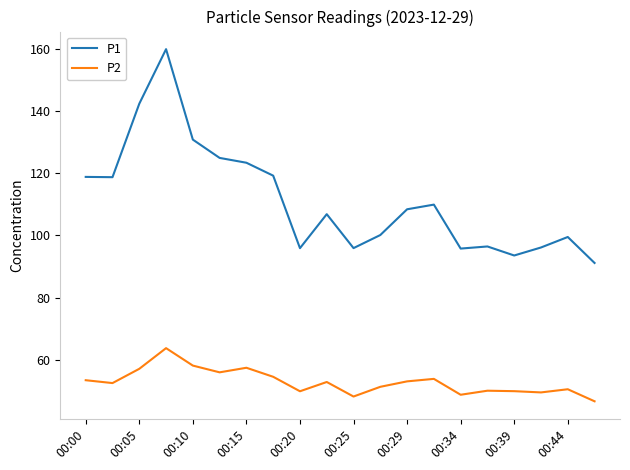

What is the minimum value shown in the chart?

46.7